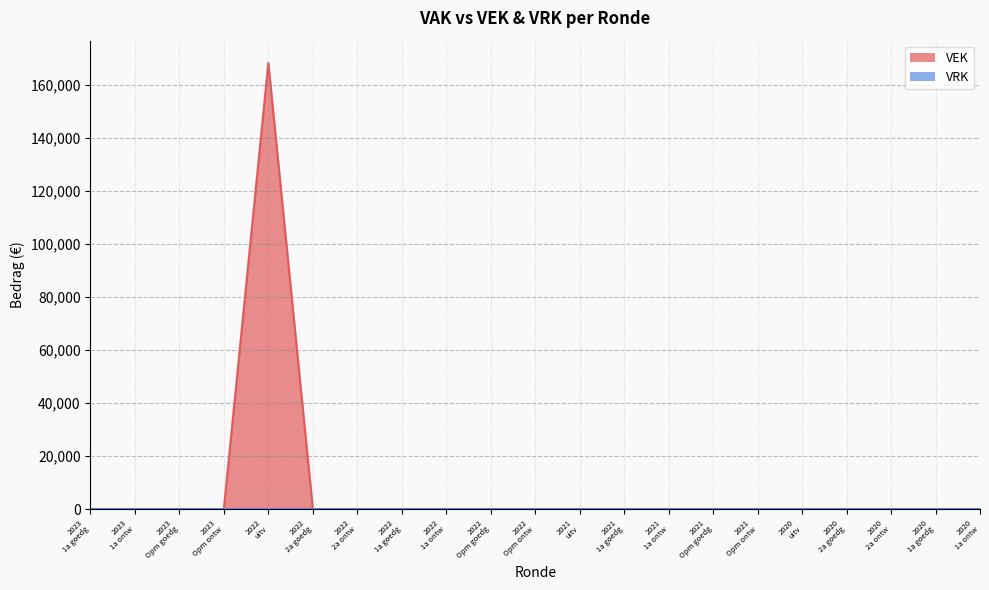

Which series has the largest total across all categories?

VEK